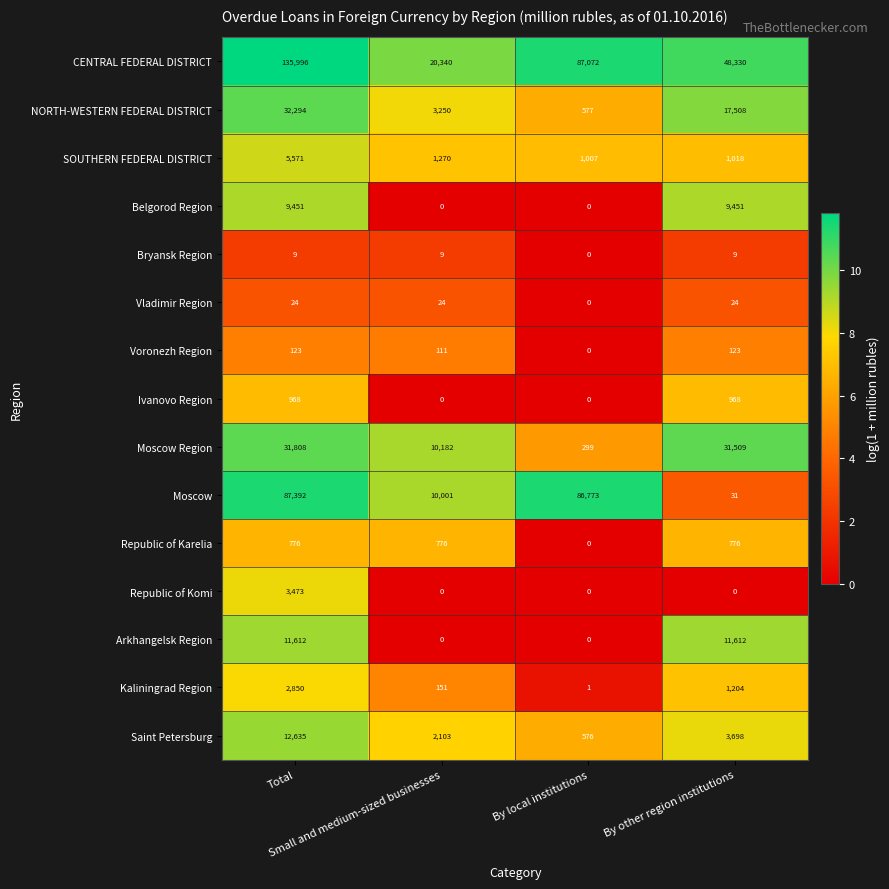

What is the difference between the second highest and minimum values in the CENTRAL FEDERAL DISTRICT series?

66732